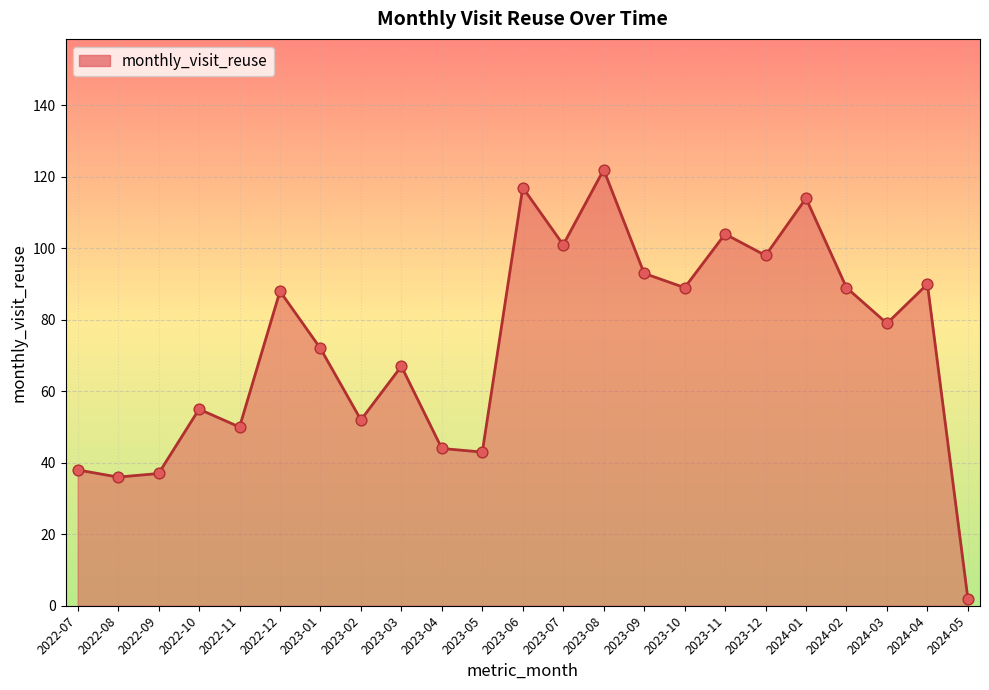

What is the ratio of the value at 2023-11 to the value at 2023-08?

0.9